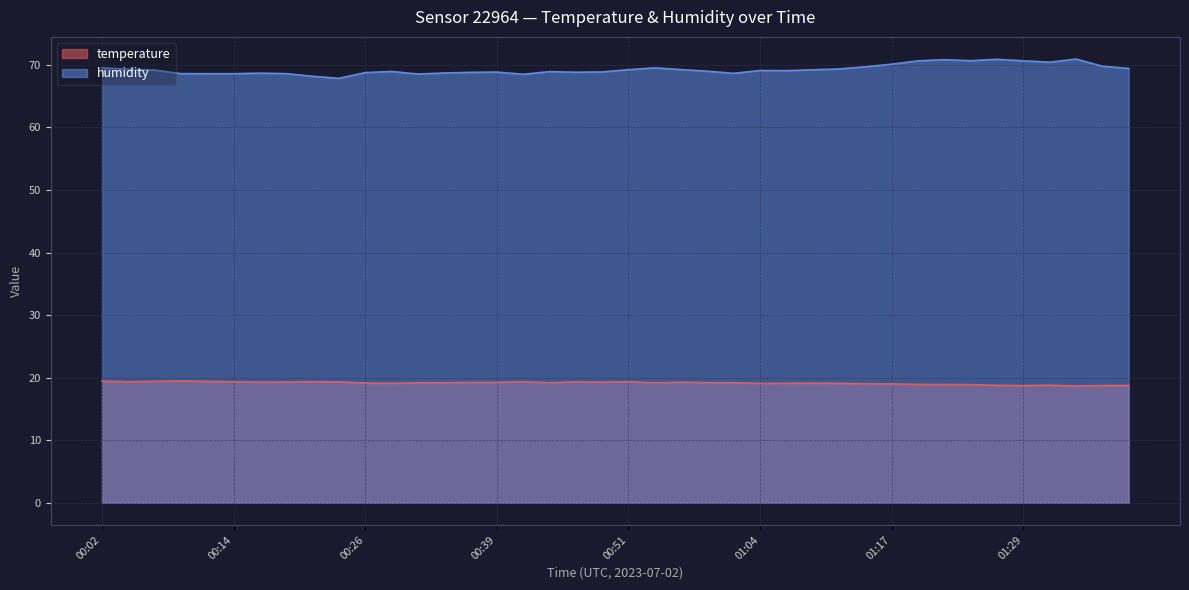

Which series changed the most between 00:53 and 01:11?

humidity